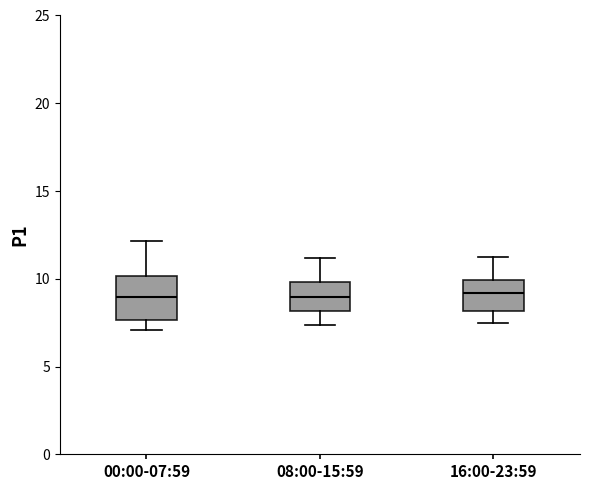

Which box is the tallest, from its lower edge to its upper edge?

00:00-07:59